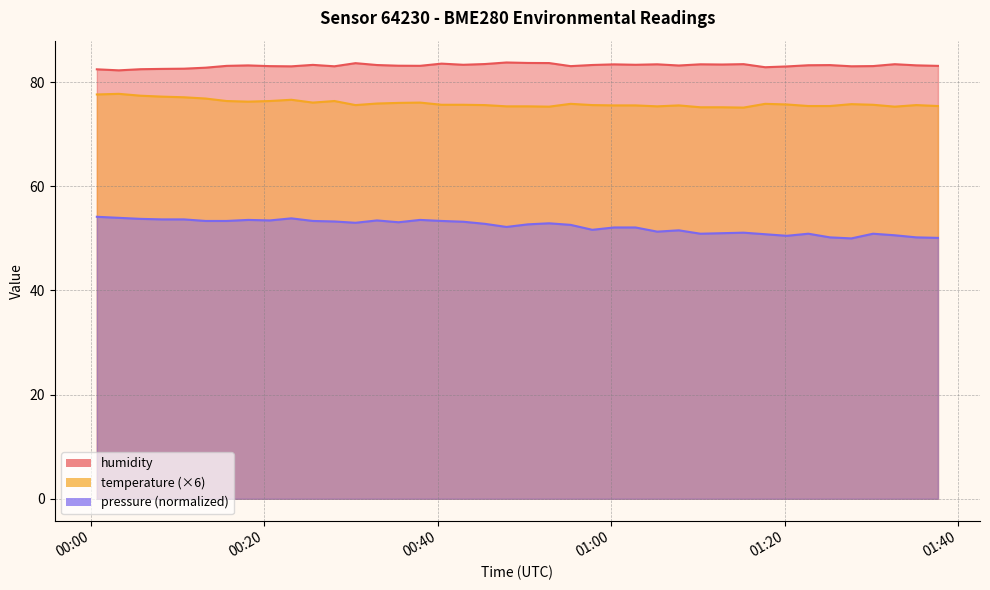

What is the total value across all series at 2023-04-23T01:05:18?

210.1